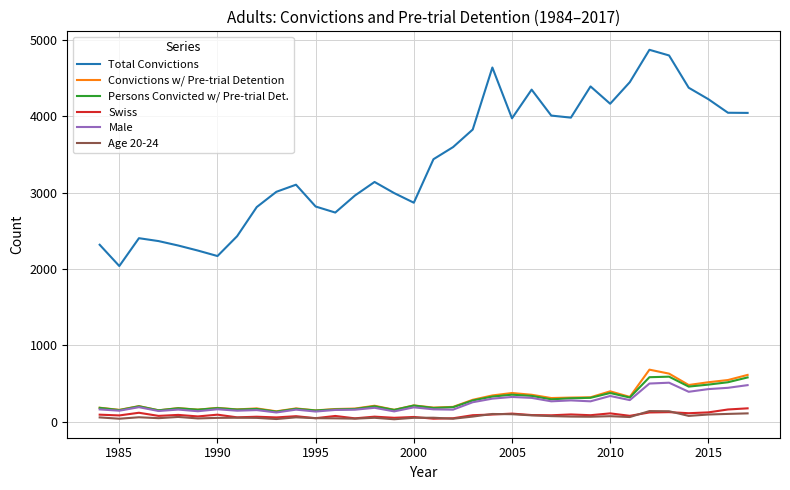

Which series has the largest range (max minus min)?

Total Convictions